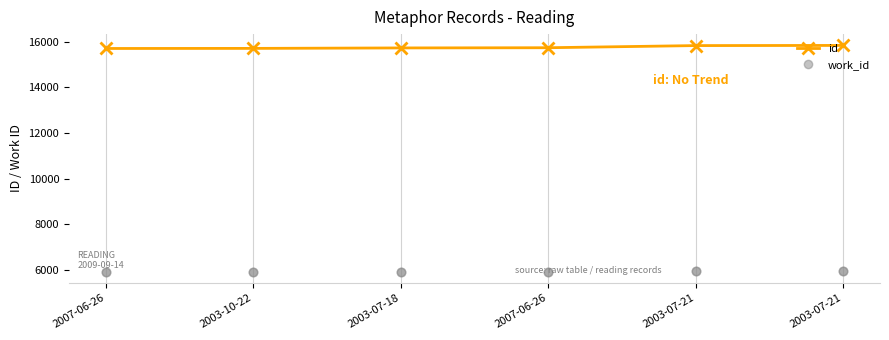

What is the total value across all series at 2007-06-26?

21634